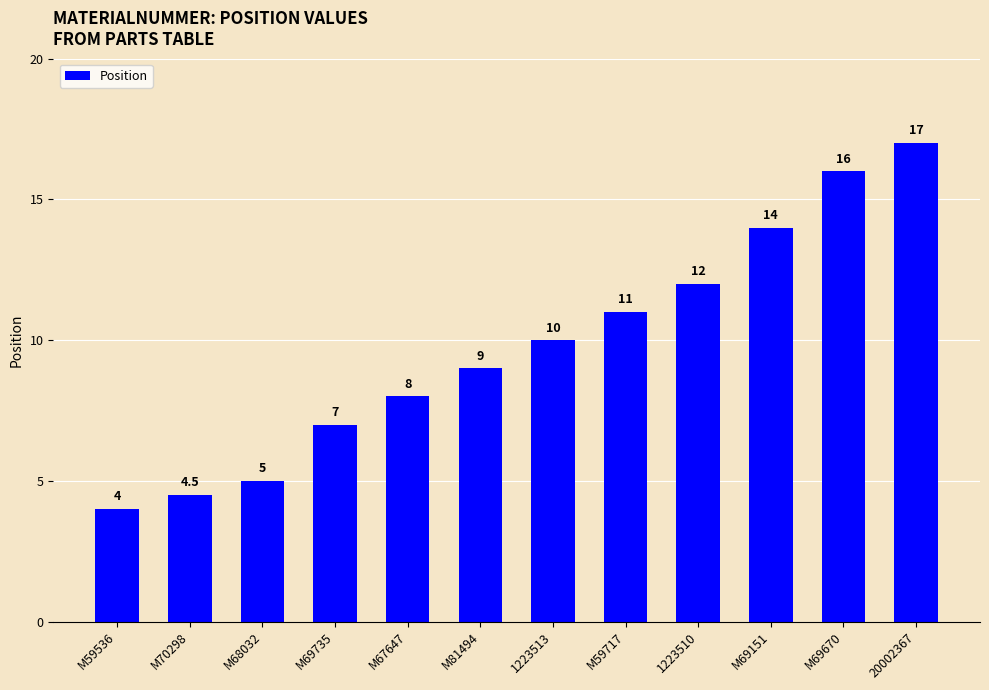

What is the approximate value at M69670?

16.0